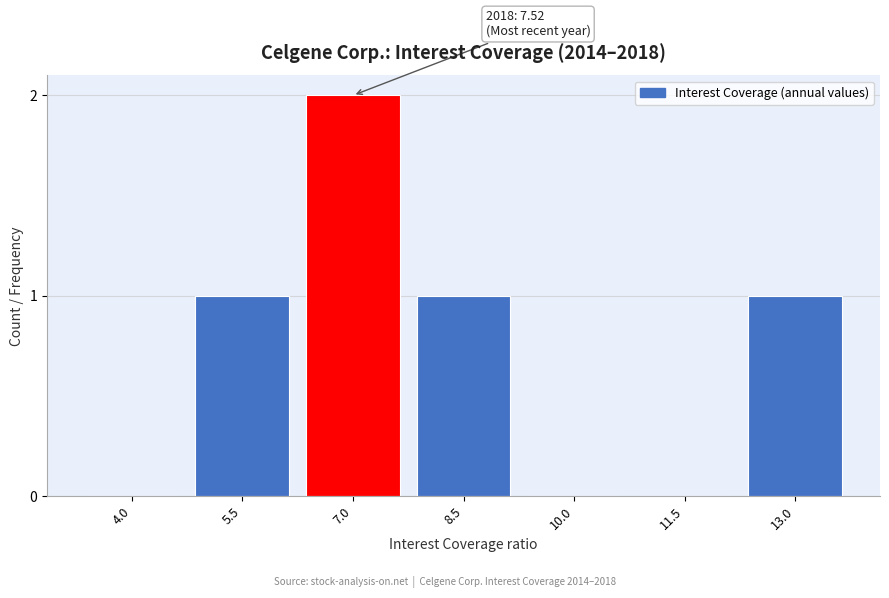

Reading left to right, what are all the values shown in this chart?

4.0=0	5.5=1	7.0=2	8.5=1	10.0=0	11.5=0	13.0=1